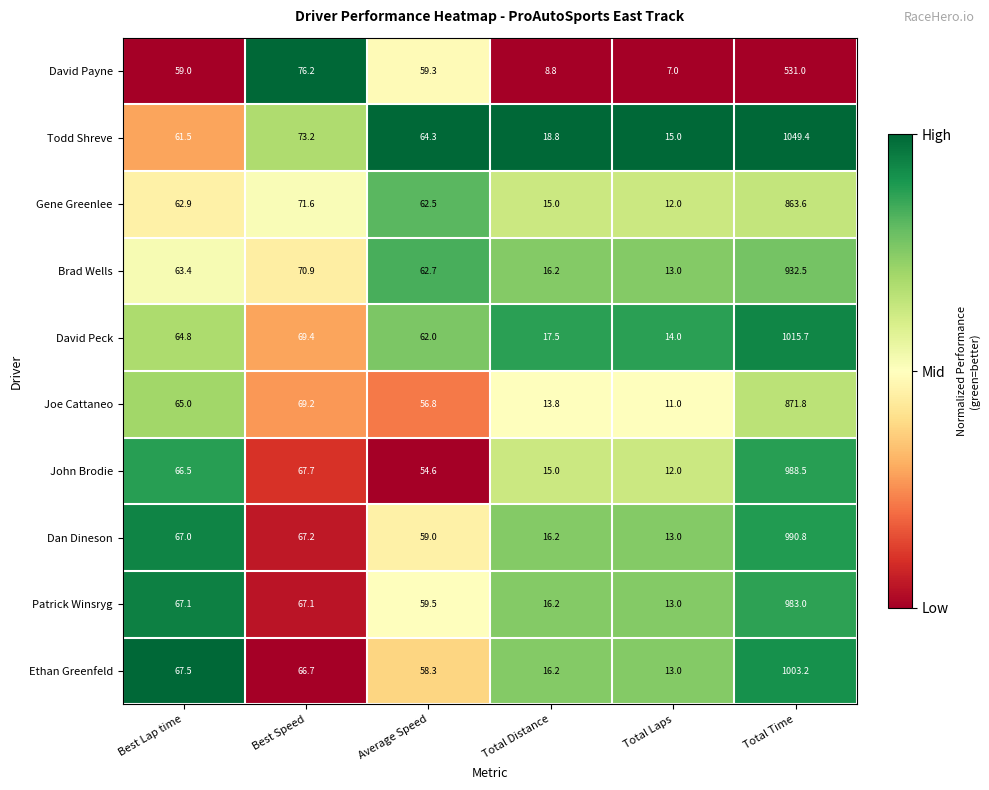

What value does the Gene Greenlee series have at Best Speed?

71.6